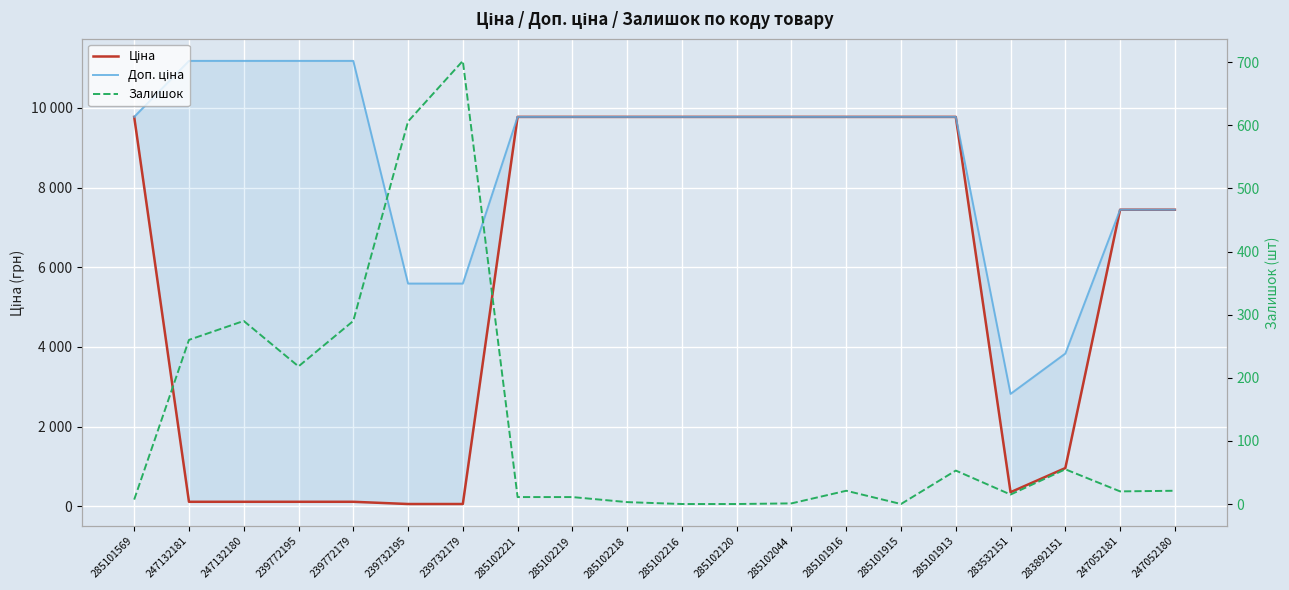

At which label is Залишок closest to 351?

247132180